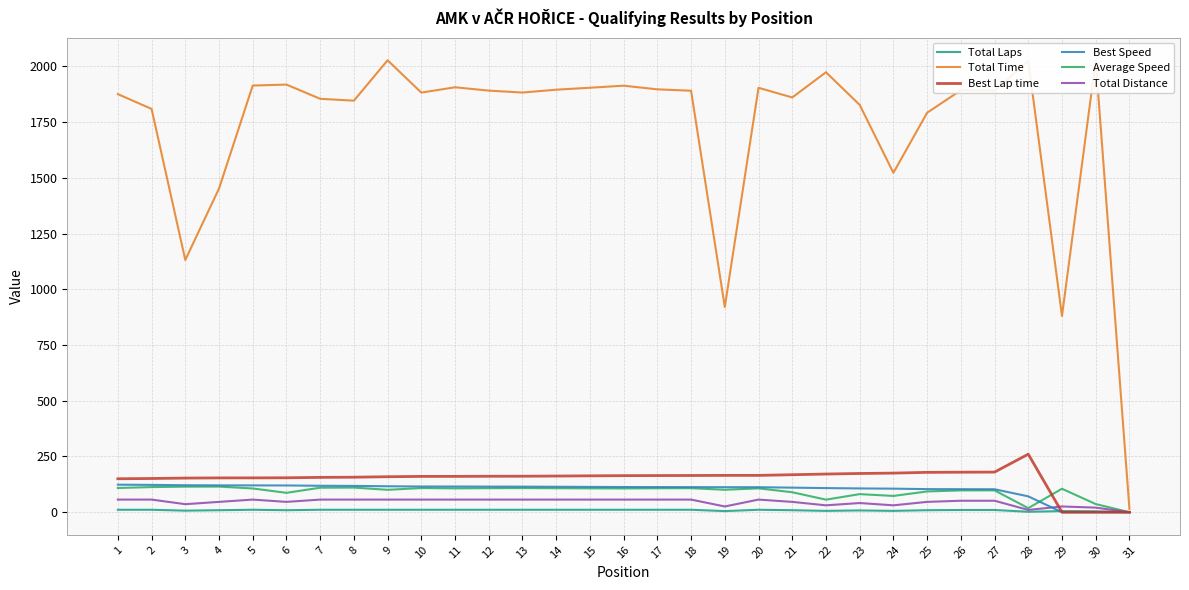

Read the Best Speed value at 6.

120.0